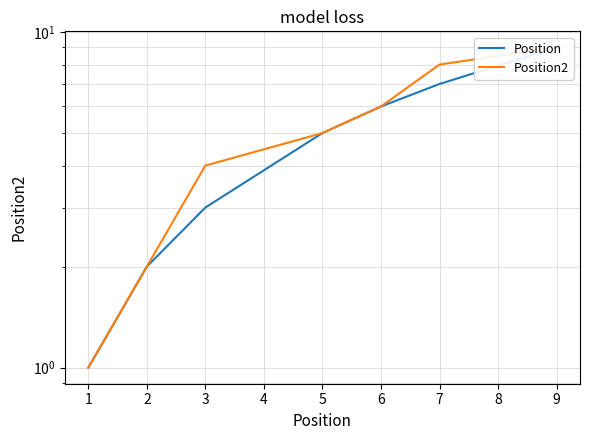

What is the value of the Position point at the 5th from the left?

5